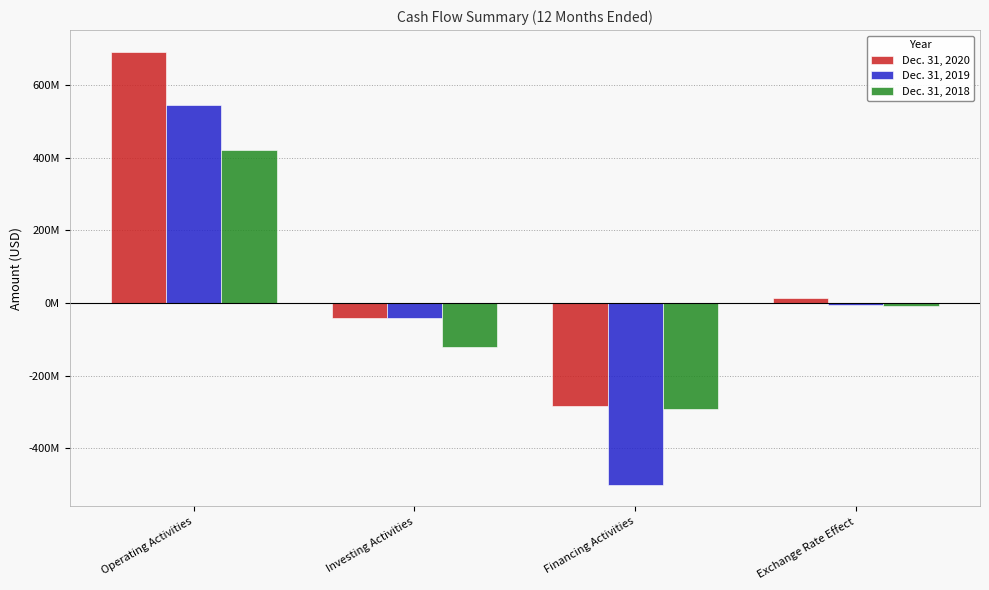

What is the minimum value shown in the chart?

-499800000